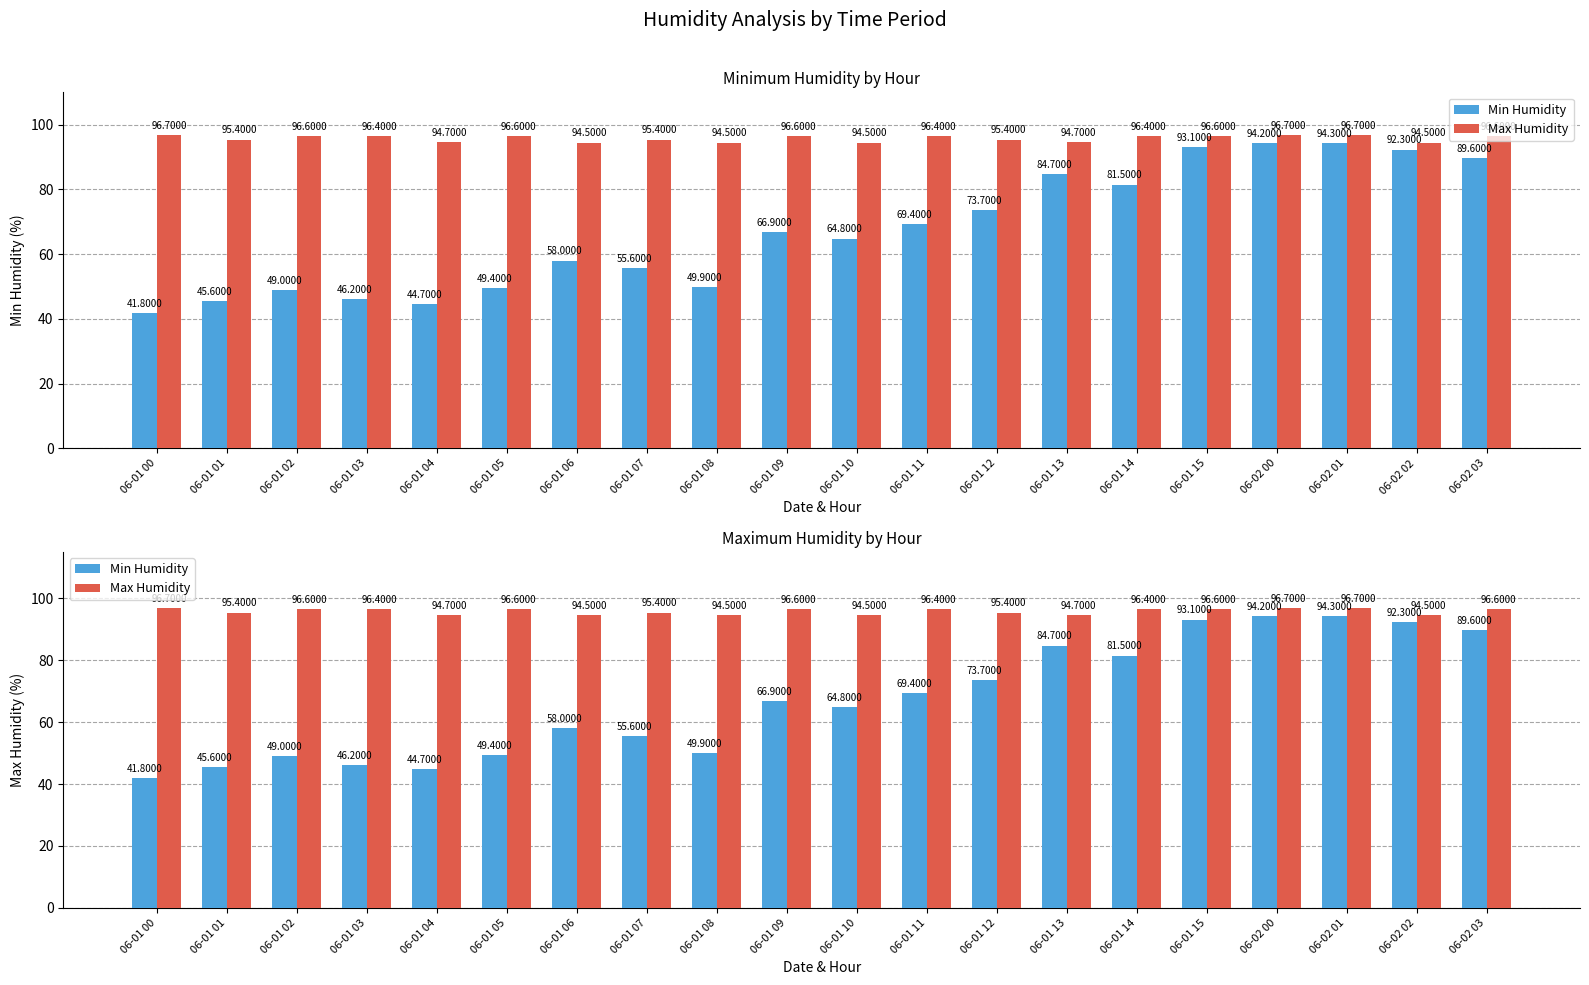

At how many categories does at least one series exceed 62?

20